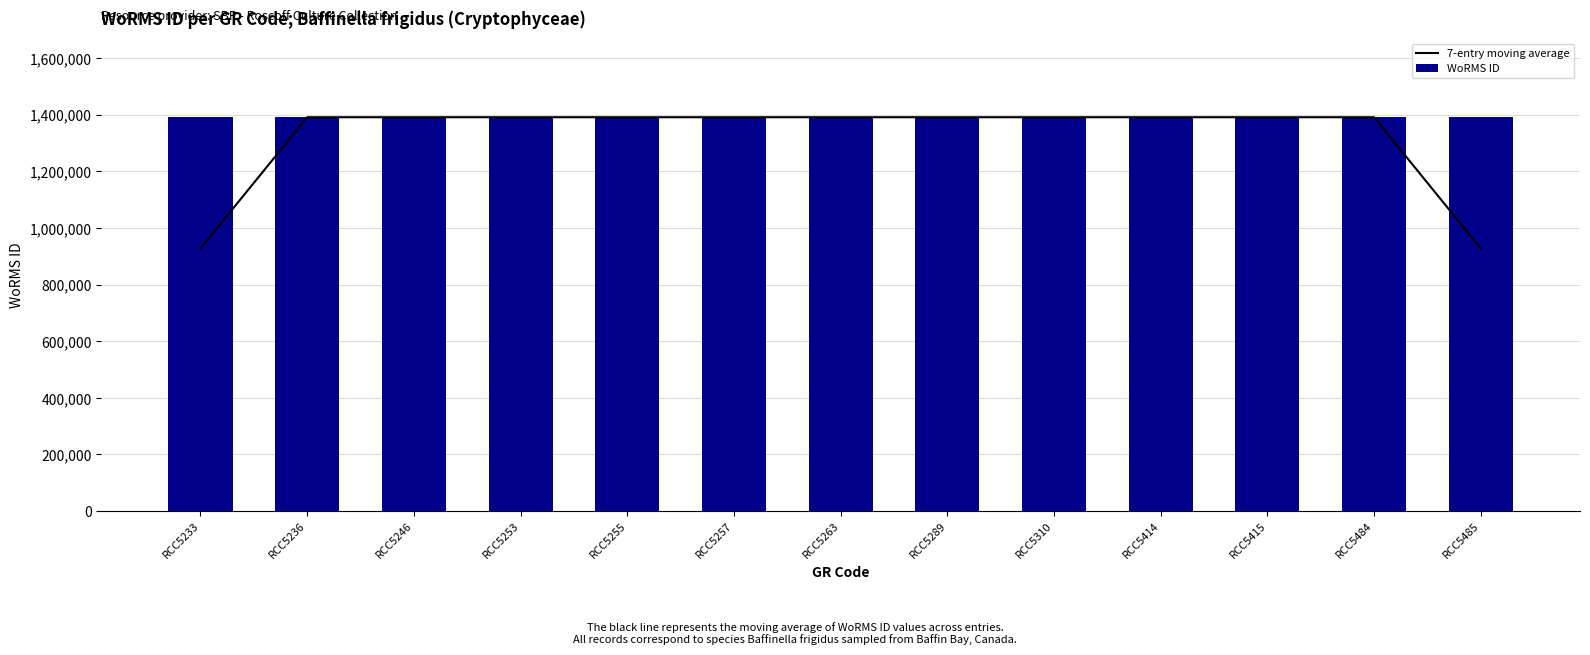

What is the maximum value for 7-entry moving average?

1391362.0